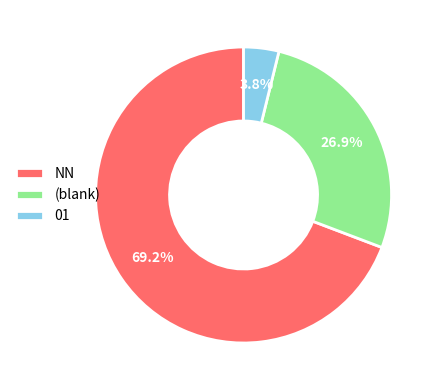

Is there any slice that represents more than half of the pie?

Yes